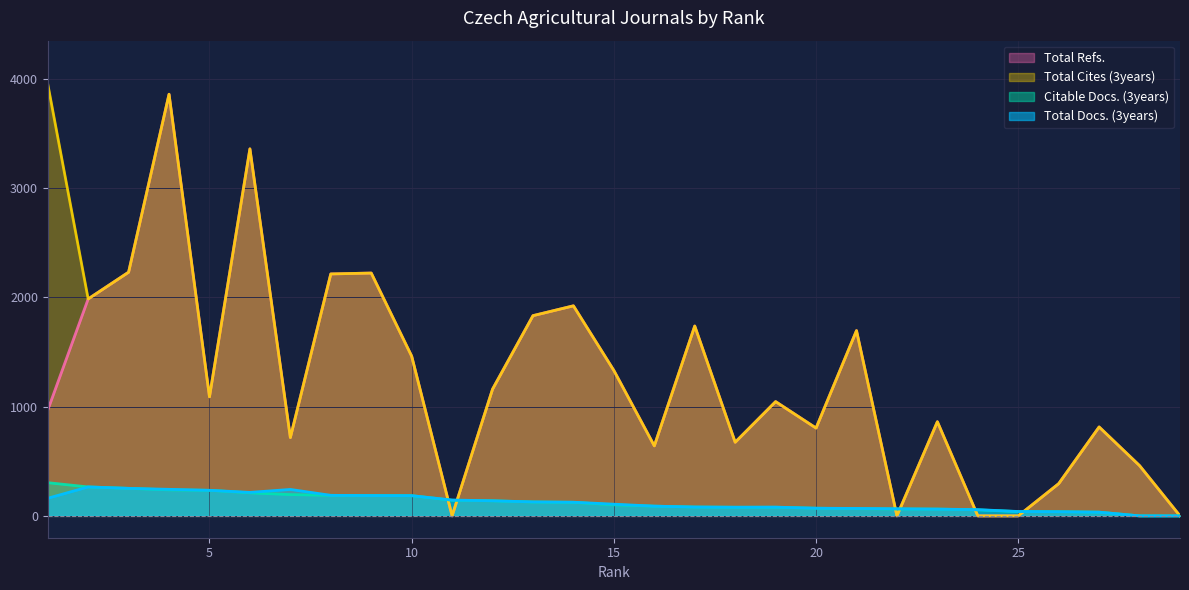

Reading left to right, what are all the values shown in this chart?

Total Docs. (3years): 161	265	252	243	234	215	242	188	186	185	145	138	128	125	107	89	81	79	80	70	68	65	62	57	40	38	34	0	0
Citable Docs. (3years): 304	265	252	238	234	211	195	188	186	185	143	138	127	124	101	89	81	79	79	70	66	63	62	55	39	38	34	0	0
Total Cites (3years): 3955	1986	2231	3860	1090	3360	717	2215	2223	1462	0	1160	1833	1923	1331	641	1738	674	1046	804	1696	0	862	0	0	295	814	460	0
Total Refs.: 968	1986	2231	3860	1090	3360	717	2215	2223	1462	0	1160	1833	1923	1331	641	1738	674	1046	804	1696	0	862	0	0	295	814	460	0